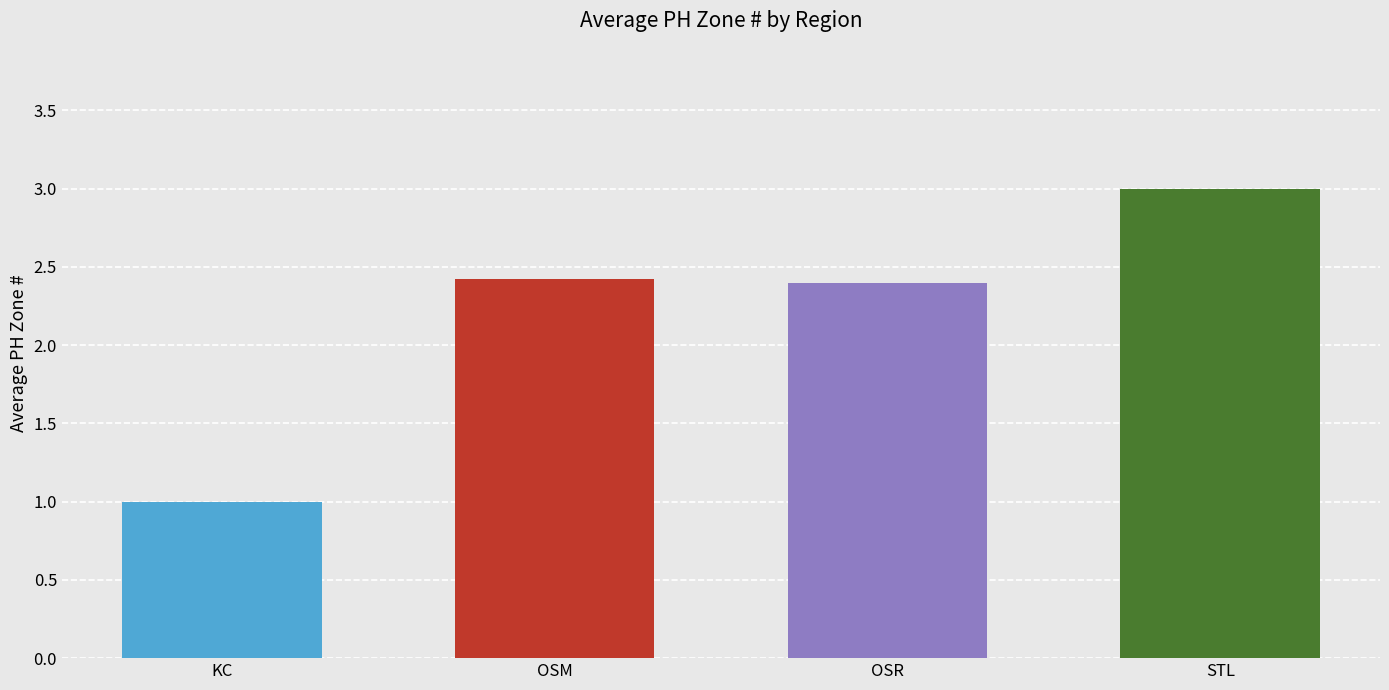

What is the label of the 4th bar from the left?

STL